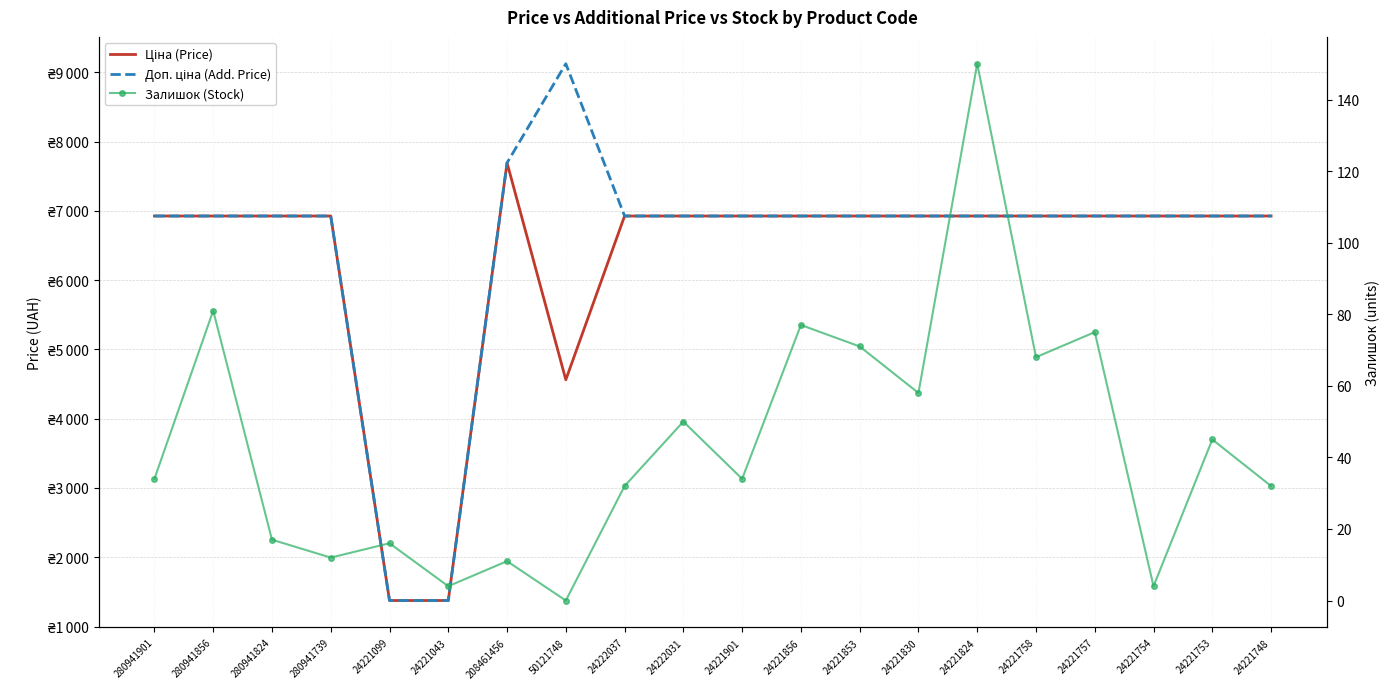

How many interior local peaks does the Залишок (Stock) series have?

8